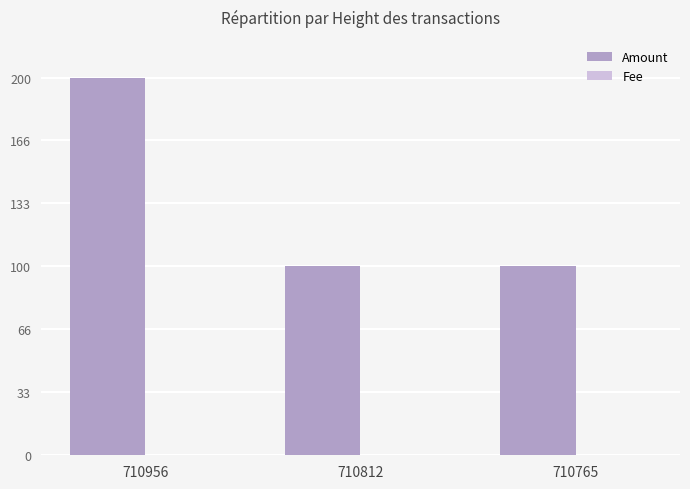

At which category does the chart reach its peak across all series?

710956